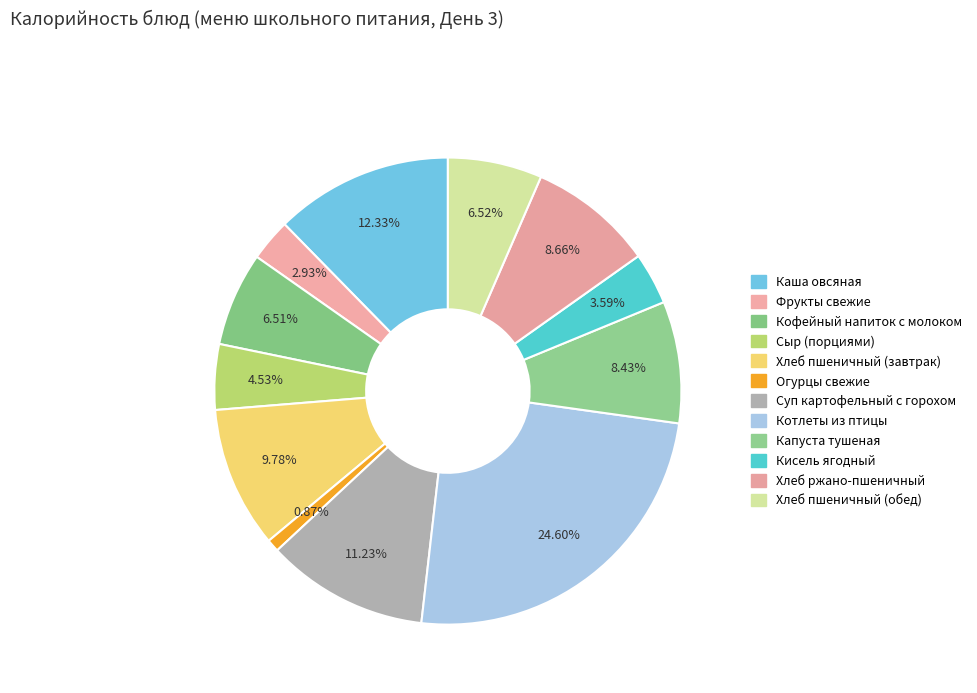

Is the sum of Сыр (порциями) and Кофейный напиток с молоком greater than half?

No